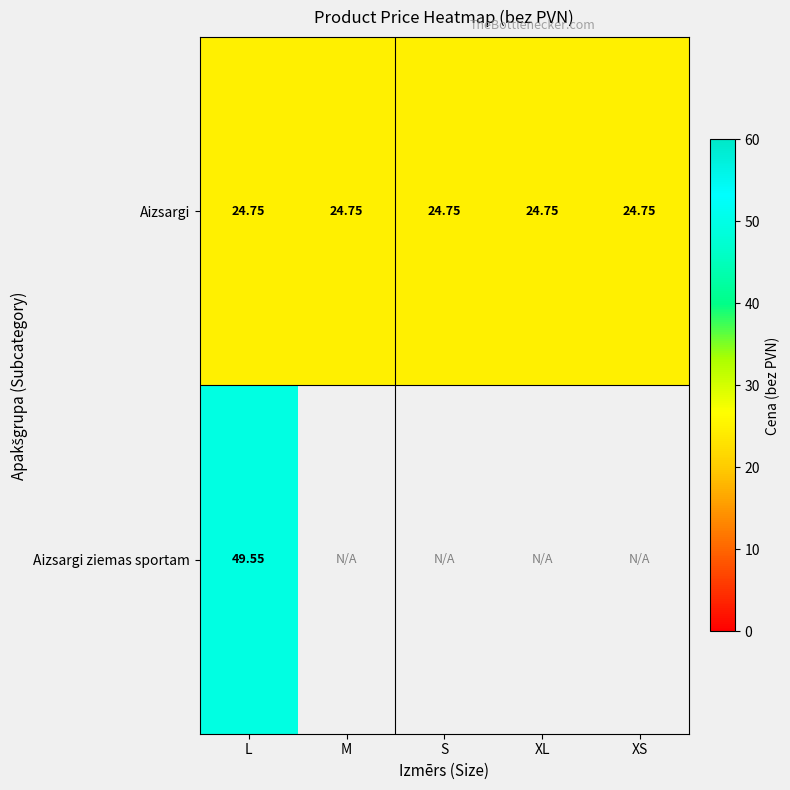

At L, list the series in order from largest to smallest.

Aizsargi ziemas sportam, Aizsargi